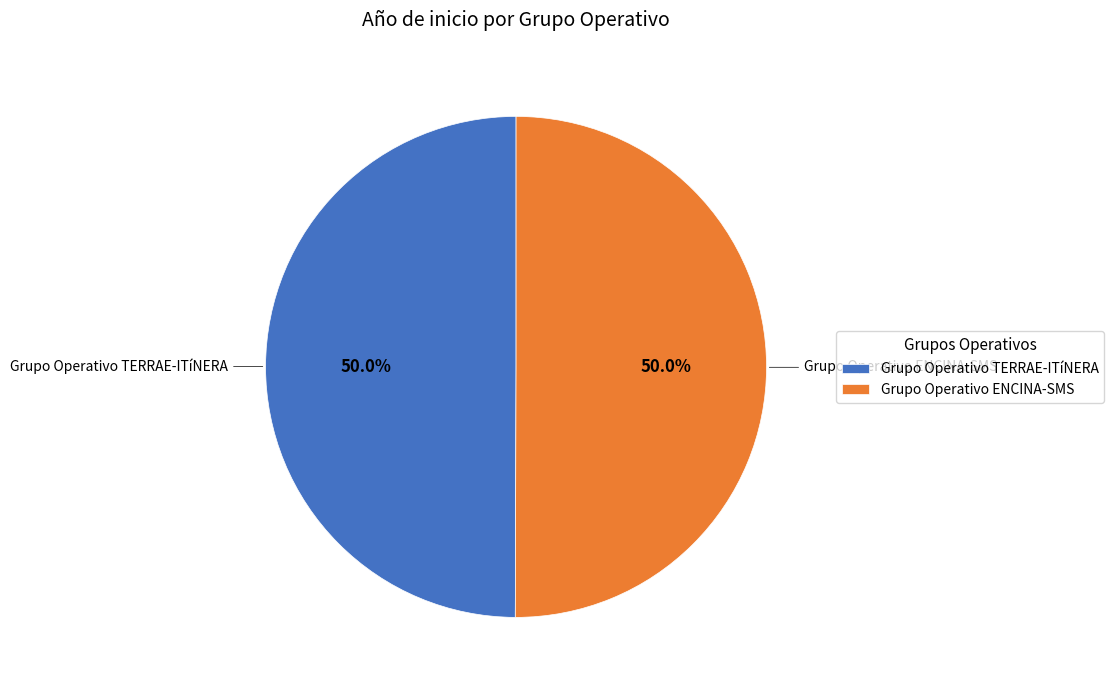

What is the ratio of the value at Grupo Operativo TERRAE-ITíNERA to the value at Grupo Operativo ENCINA-SMS?

1.0